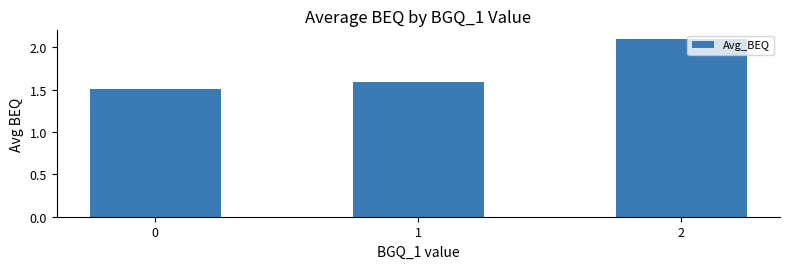

Rank the categories by value from highest to lowest.

2, 1, 0